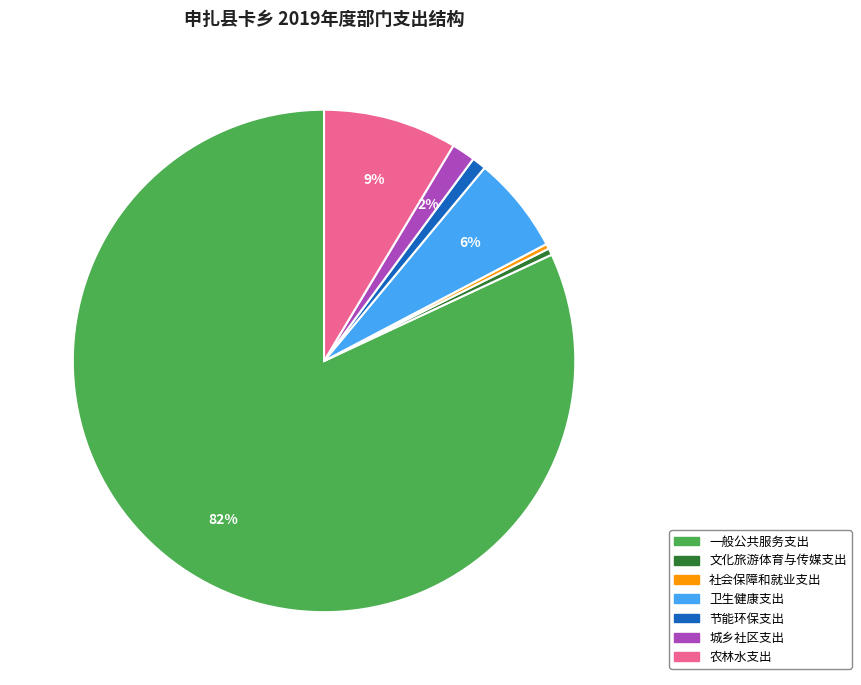

Is the sum of 城乡社区支出 and 农林水支出 greater than half?

No